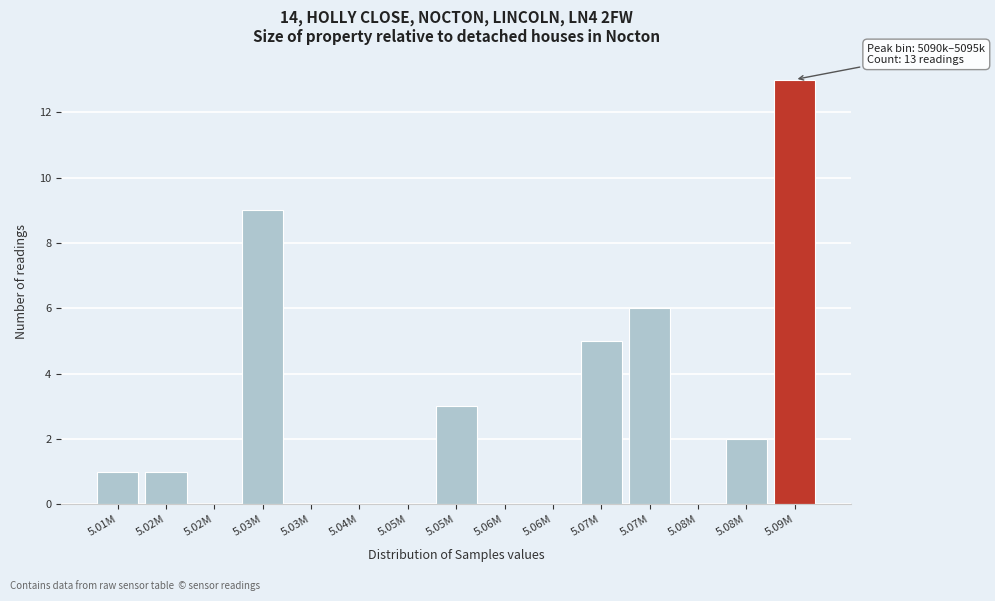

Are the bars horizontal?

No